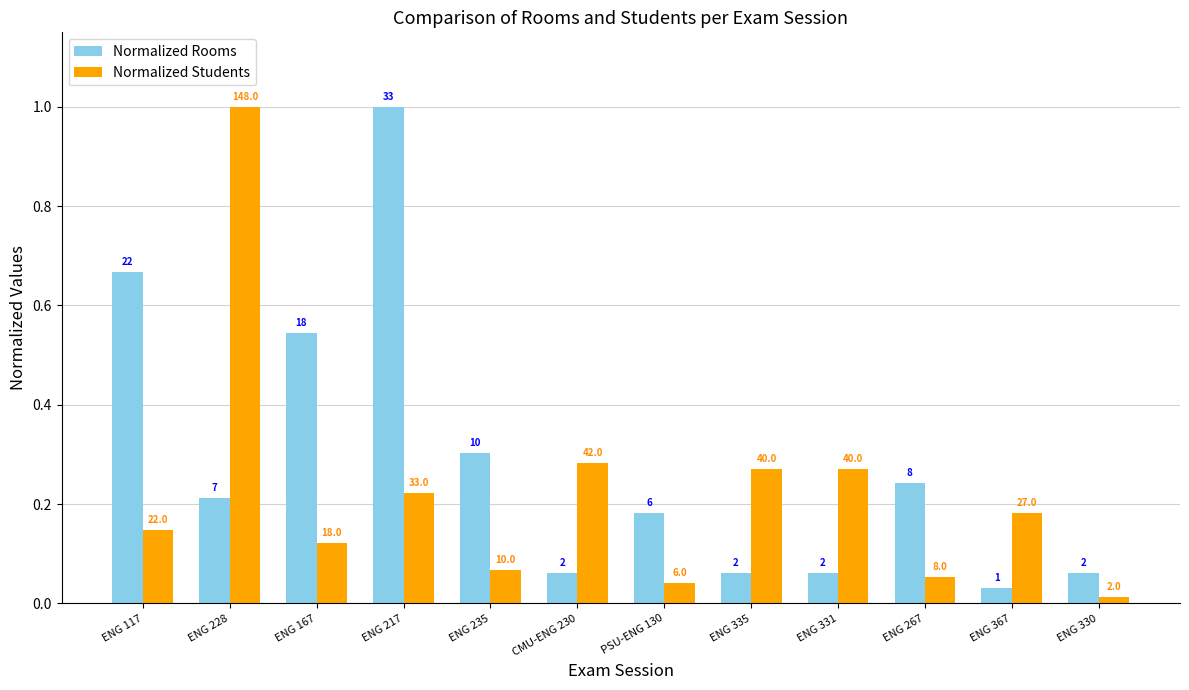

Reading left to right, extract all data points from this chart.

Normalized Rooms: ENG 117=0.7	ENG 228=0.2	ENG 167=0.5	ENG 217=1.0	ENG 235=0.3	CMU-ENG 230=0.1	PSU-ENG 130=0.2	ENG 335=0.1	ENG 331=0.1	ENG 267=0.2	ENG 367=0.0	ENG 330=0.1
Normalized Students: ENG 117=0.1	ENG 228=1.0	ENG 167=0.1	ENG 217=0.2	ENG 235=0.1	CMU-ENG 230=0.3	PSU-ENG 130=0.0	ENG 335=0.3	ENG 331=0.3	ENG 267=0.1	ENG 367=0.2	ENG 330=0.0